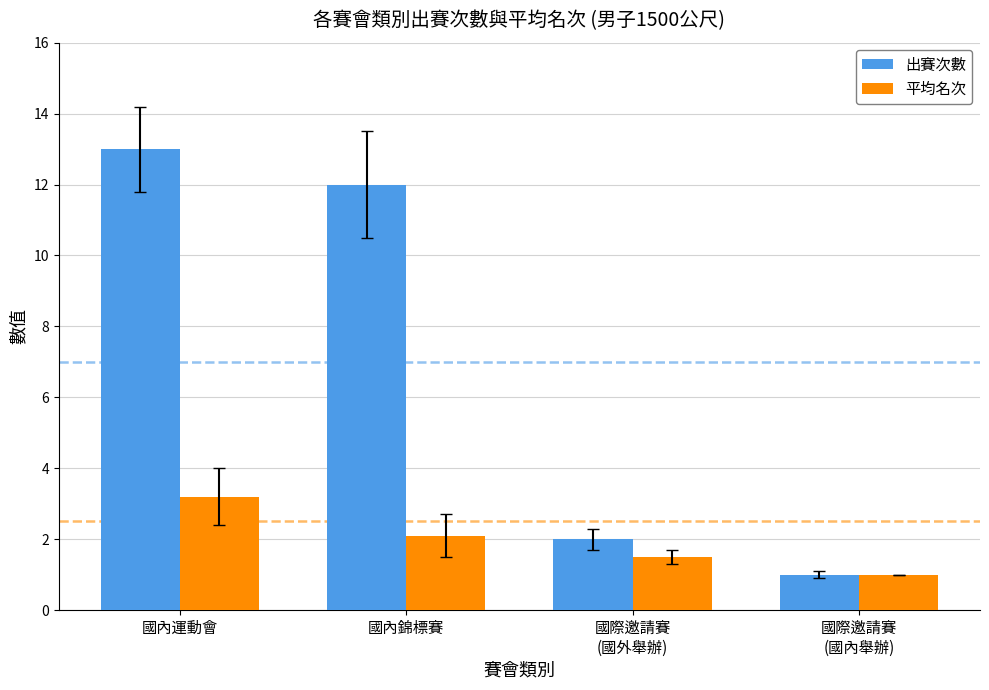

What is the smallest value displayed?

1.0